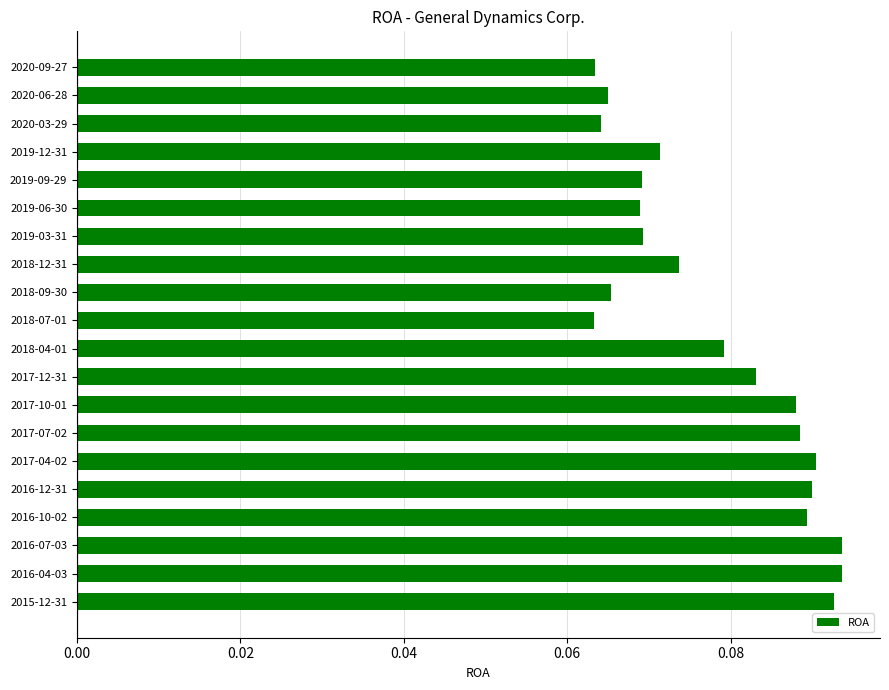

What is the label of the 19th bar from the bottom?

2020-06-28